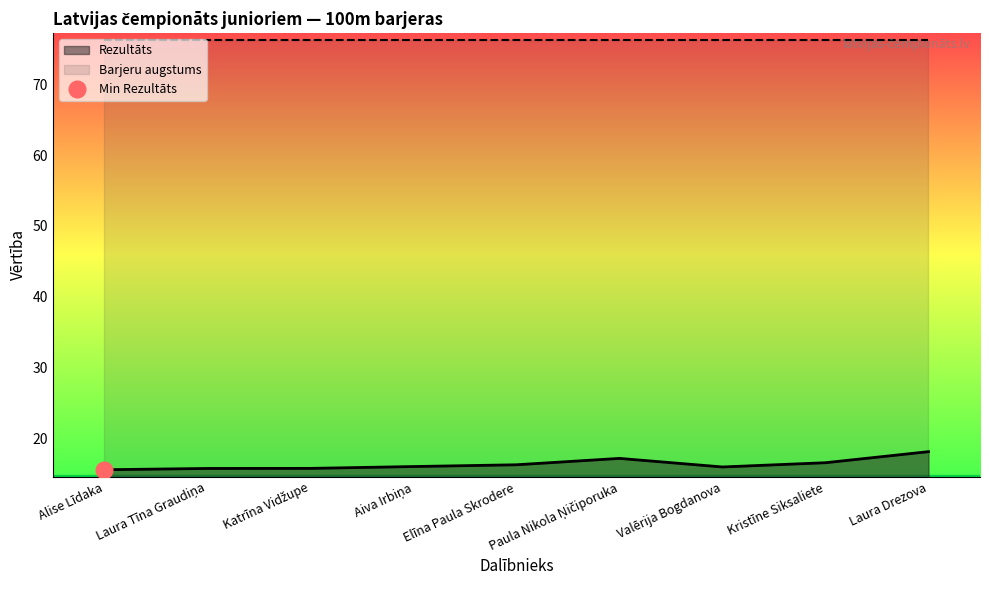

Reading left to right, list all the values displayed in this chart.

Alise Līdaka=15.6	Laura Tīna Graudiņa=15.8	Katrīna Vidžupe=15.8	Aiva Irbiņa=16.0	Elīna Paula Skrodere=16.3	Paula Nikola Ņičiporuka=17.2	Valērija Bogdanova=16.0	Kristīne Siksaliete=16.6	Laura Drezova=18.1